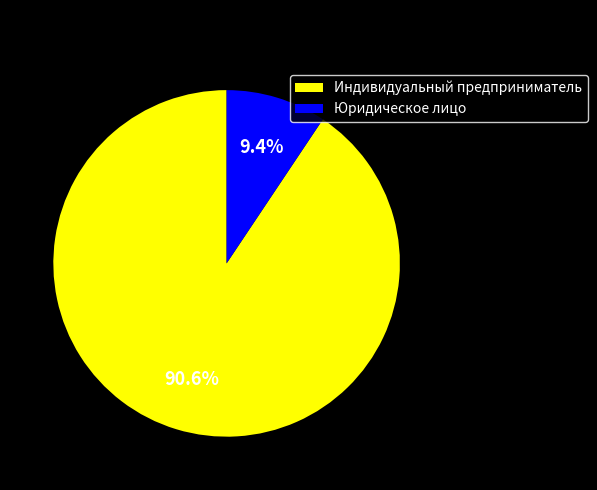

To the nearest percent, what is the combined percentage of Индивидуальный предприниматель and Юридическое лицо?

100%